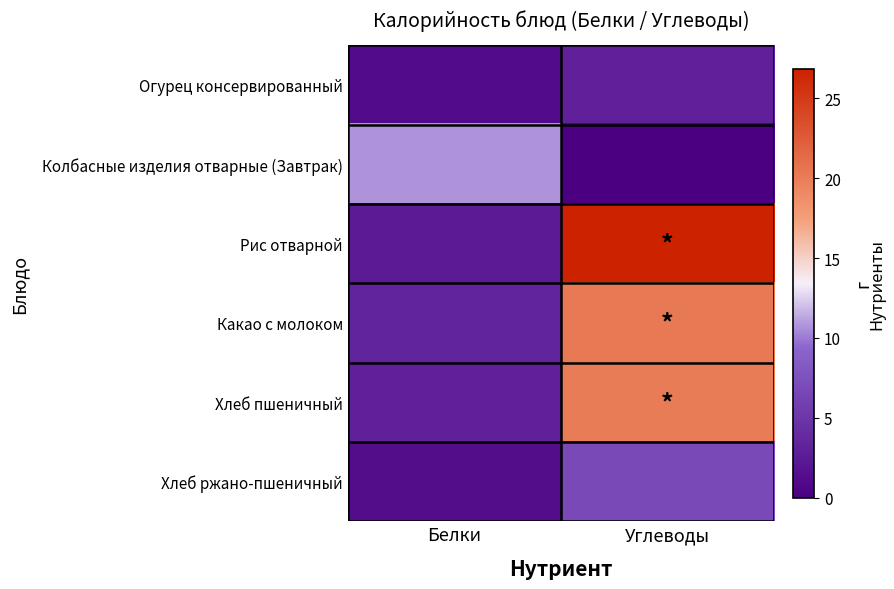

Between Белки and Углеводы, which series saw the biggest shift?

Рис отварной